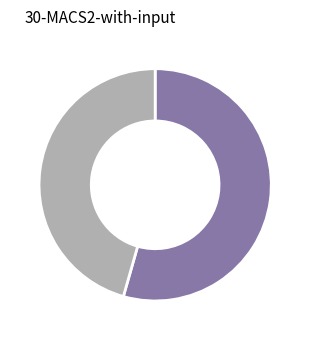

Does any single category account for the majority?

Yes